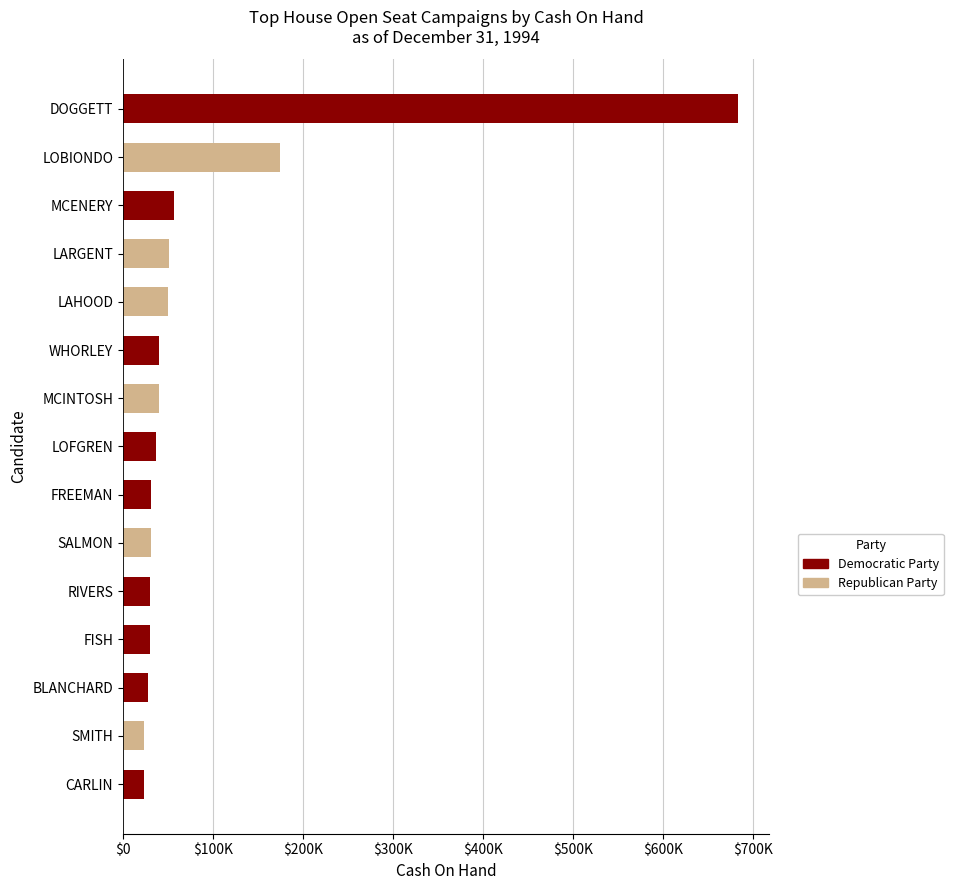

Does the chart contain any negative values?

No